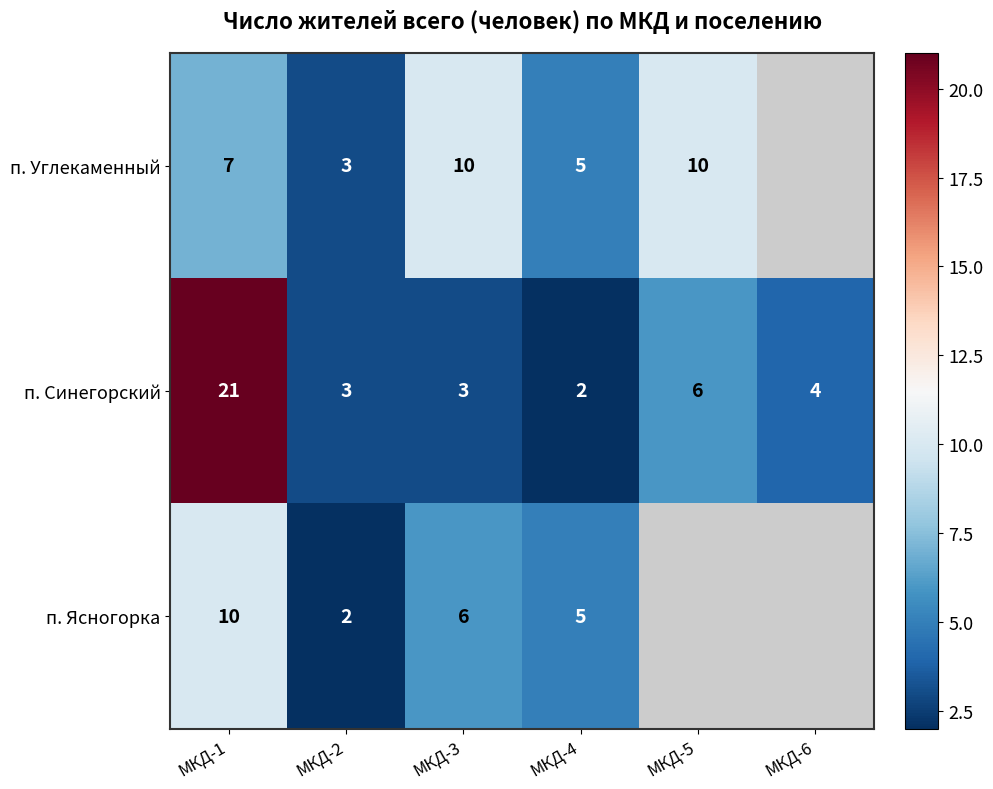

What is the difference between the second highest and minimum values in the п. Синегорский series?

4